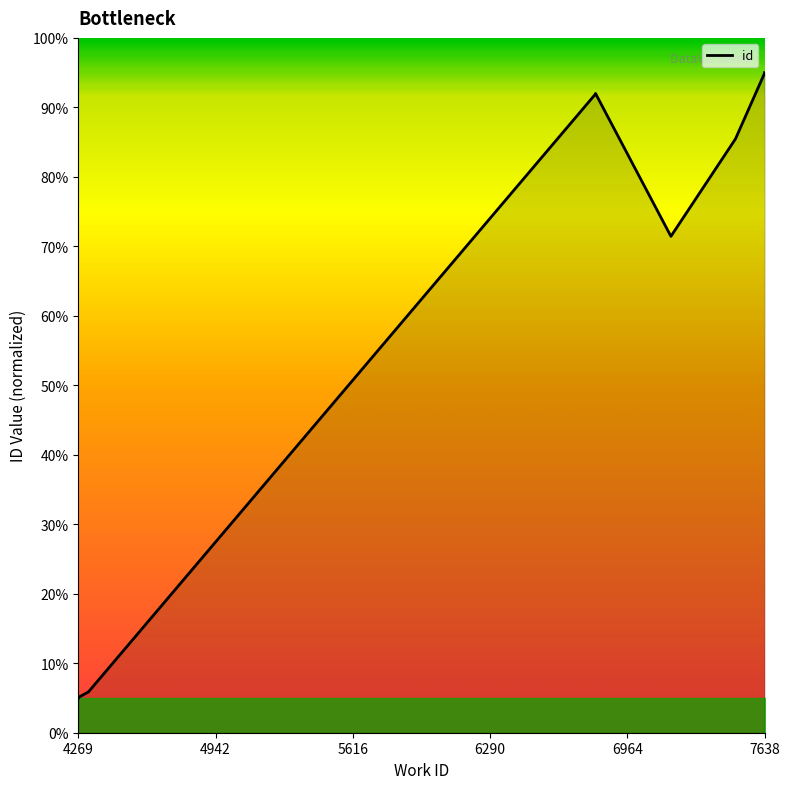

Which has a higher value, 7638 or 7638?

7638